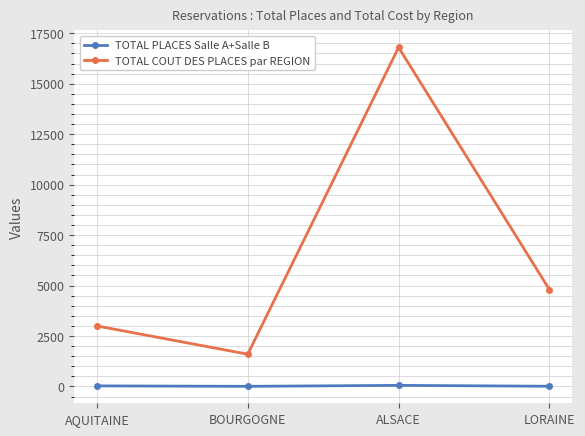

At AQUITAINE, list the series in order from smallest to largest.

TOTAL PLACES Salle A+Salle B, TOTAL COUT DES PLACES par REGION